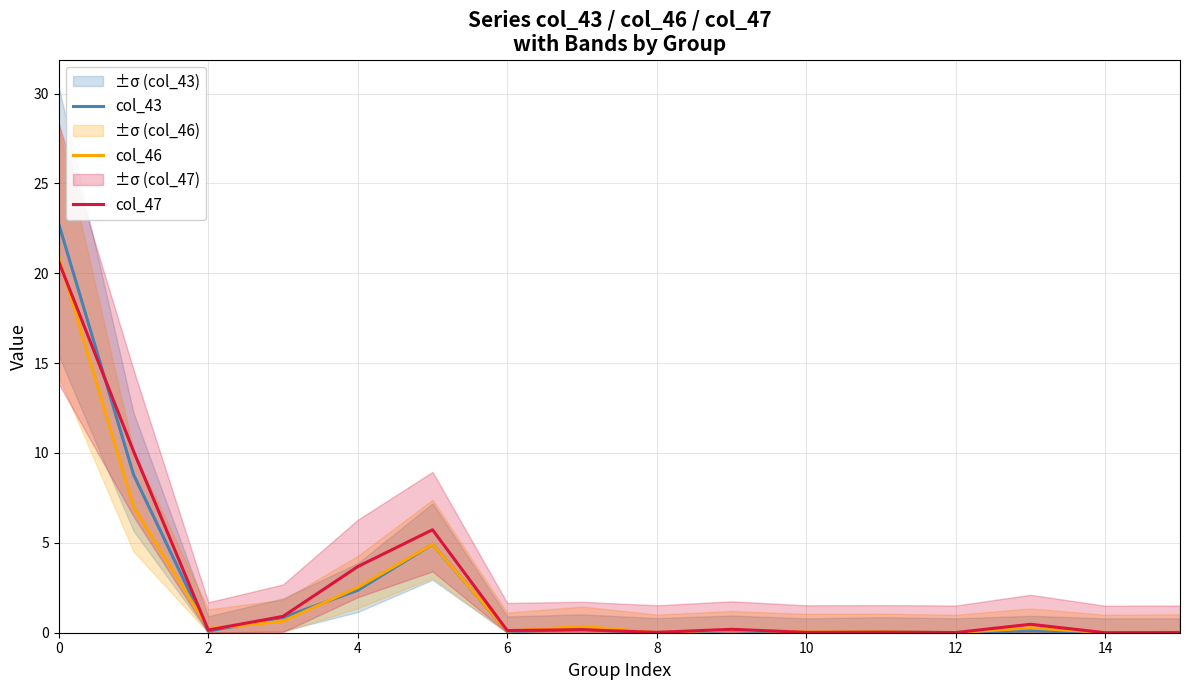

Reading right to left, what are all the values shown in this chart?

col_43: 0.0	0.0	0.1	0.0	0.1	0.0	0.1	0.0	0.2	0.1	4.9	2.4	0.8	0.1	8.8	22.7
col_46: 0.0	0.0	0.3	0.0	0.1	0.0	0.2	0.0	0.3	0.1	4.9	2.5	0.6	0.2	7.0	20.9
col_47: 0.0	0.0	0.5	0.0	0.0	0.0	0.2	0.0	0.2	0.1	5.7	3.7	0.9	0.1	10.1	20.6